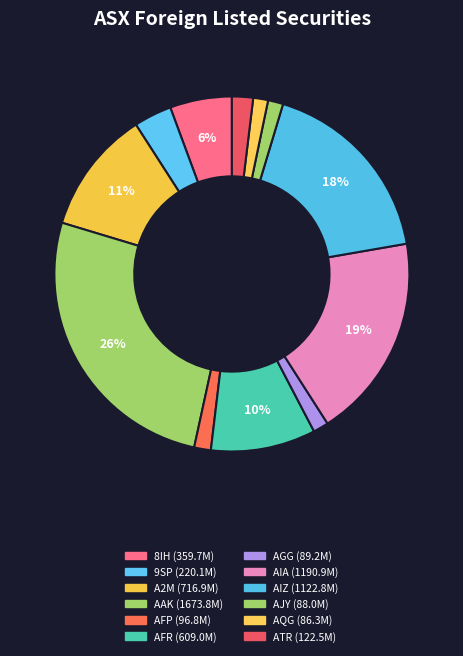

Count the number of slices in the pie.

12